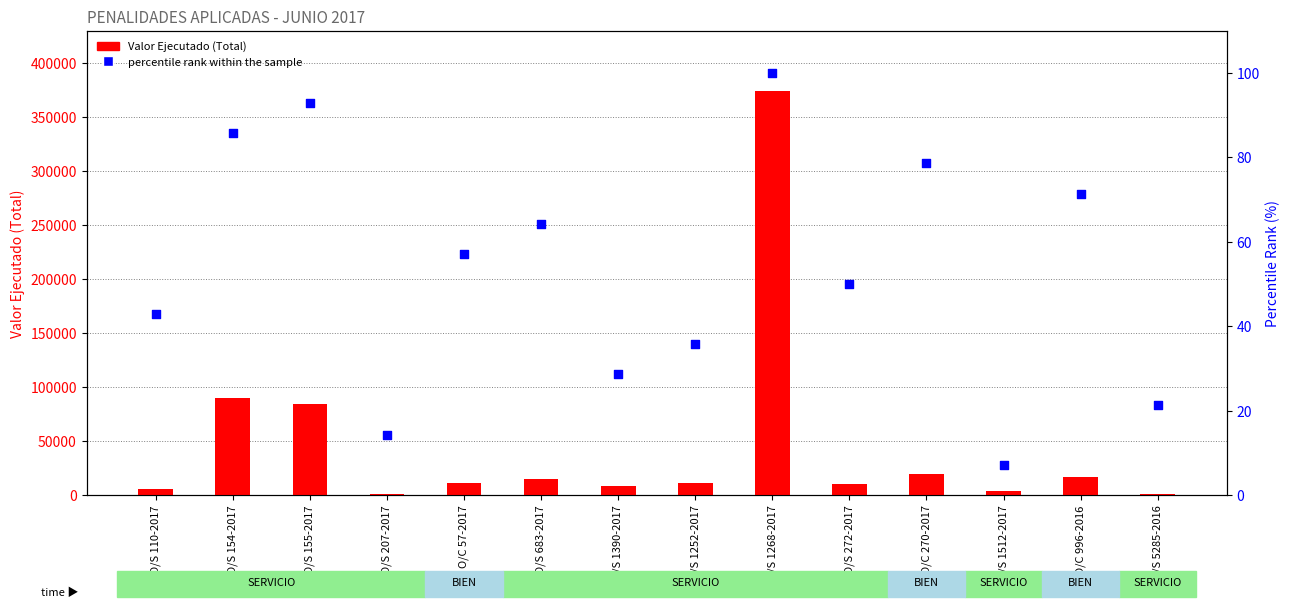

What is the total value across all series at O/S 1252-2017?

11515.7